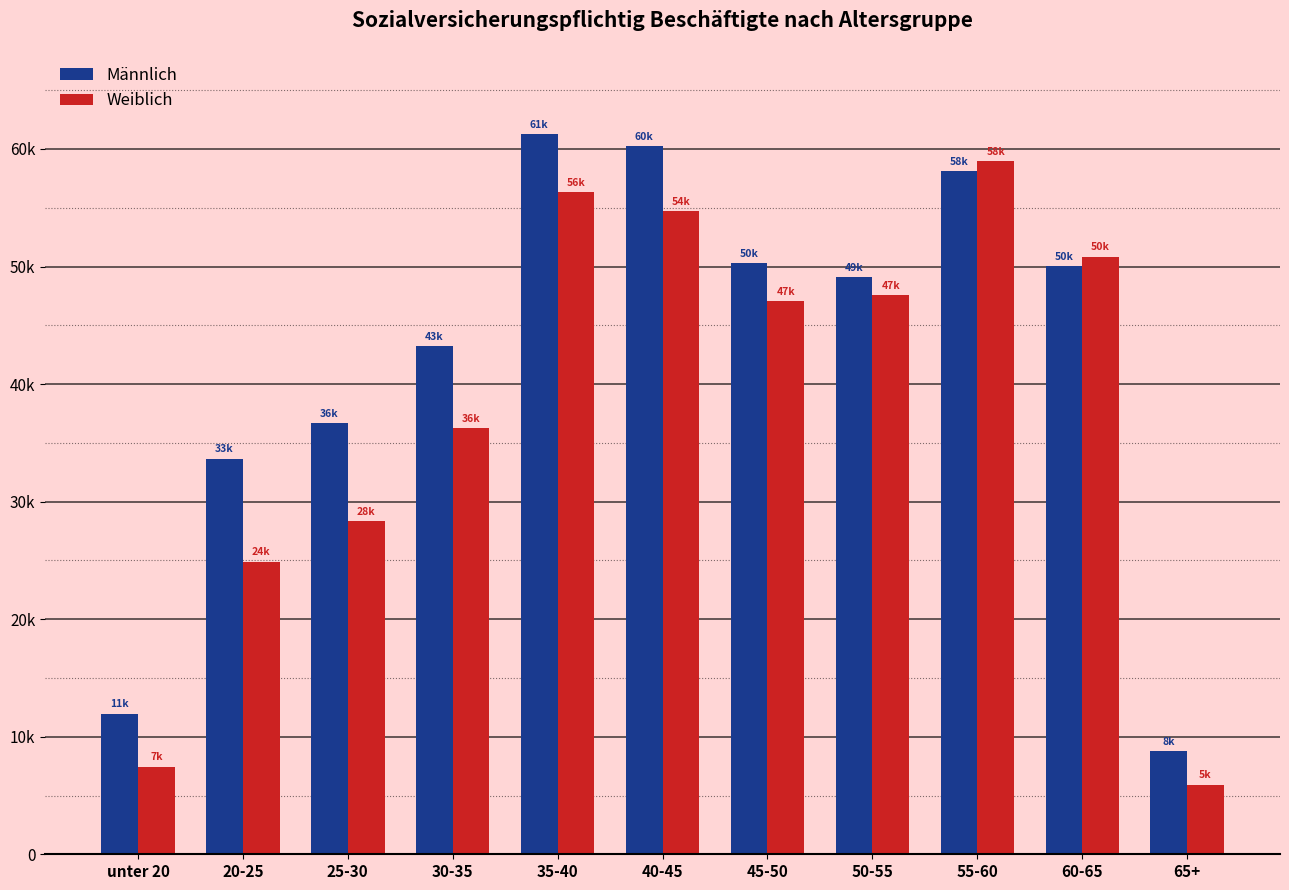

Reading right to left, list all the values displayed in this chart.

Männlich: 65+=8757	60-65=50038	55-60=58085	50-55=49089	45-50=50281	40-45=60249	35-40=61271	30-35=43205	25-30=36647	20-25=33655	unter 20=11972
Weiblich: 65+=5931	60-65=50847	55-60=58959	50-55=47565	45-50=47030	40-45=54721	35-40=56319	30-35=36286	25-30=28365	20-25=24903	unter 20=7466